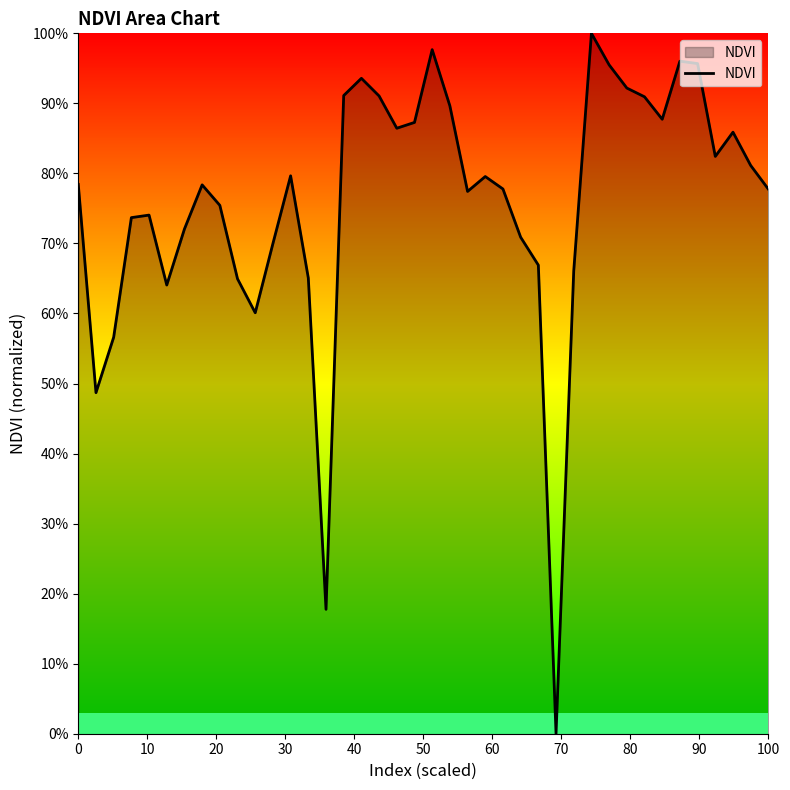

Is this an area chart (filled region under the line)?

Yes